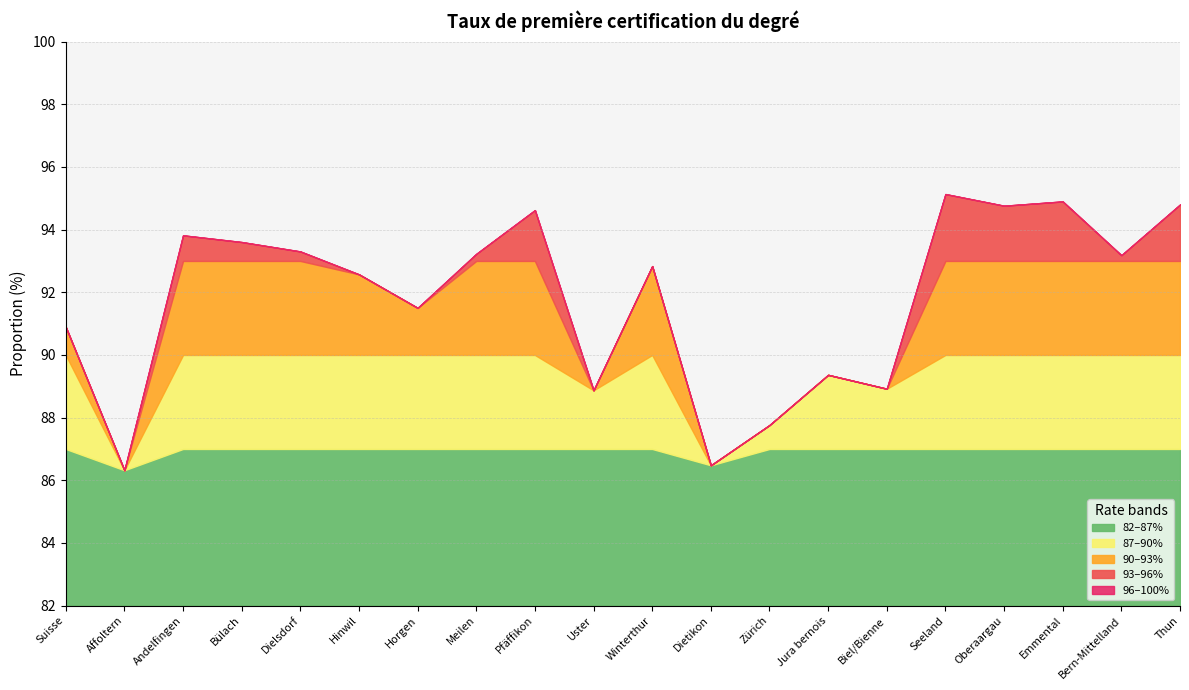

How many points are lower than both their immediate neighbors (excluding endpoints)?

7